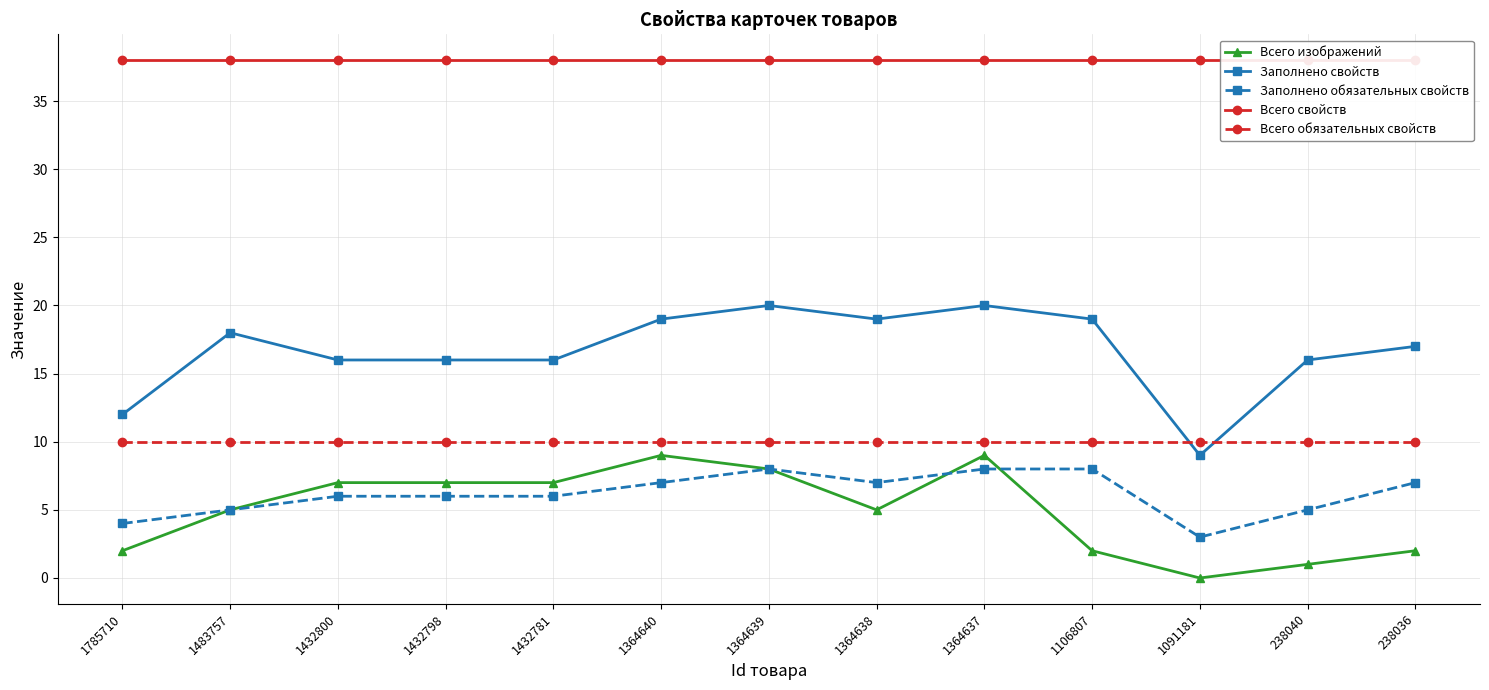

What is the average value of the Заполнено свойств series?

17